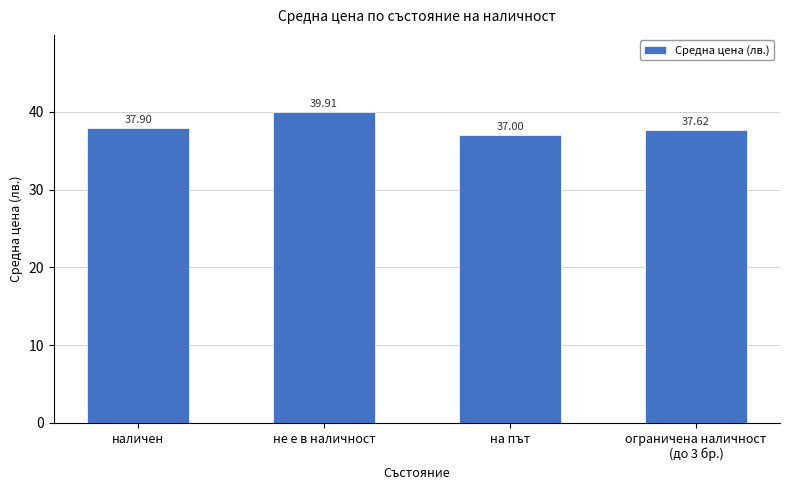

Reading left to right, transcribe all the data shown in this chart.

наличен=37.9	не е в наличност=39.9	на път=37.0	ограничена наличност
(до 3 бр.)=37.6